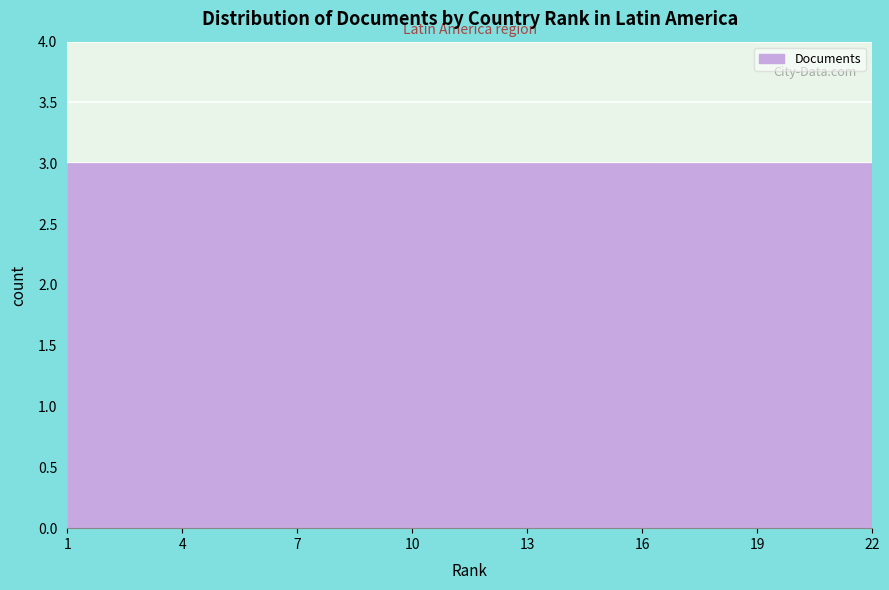

Reading left to right, list every bar in this chart as the range it spans on the x-axis followed by its height. The values are not printed on the chart, so give them approximately, as read against the axis.

1 to 4: 3
4 to 7: 3
7 to 10: 3
10 to 13: 3
13 to 16: 3
16 to 19: 3
19 to 22: 3